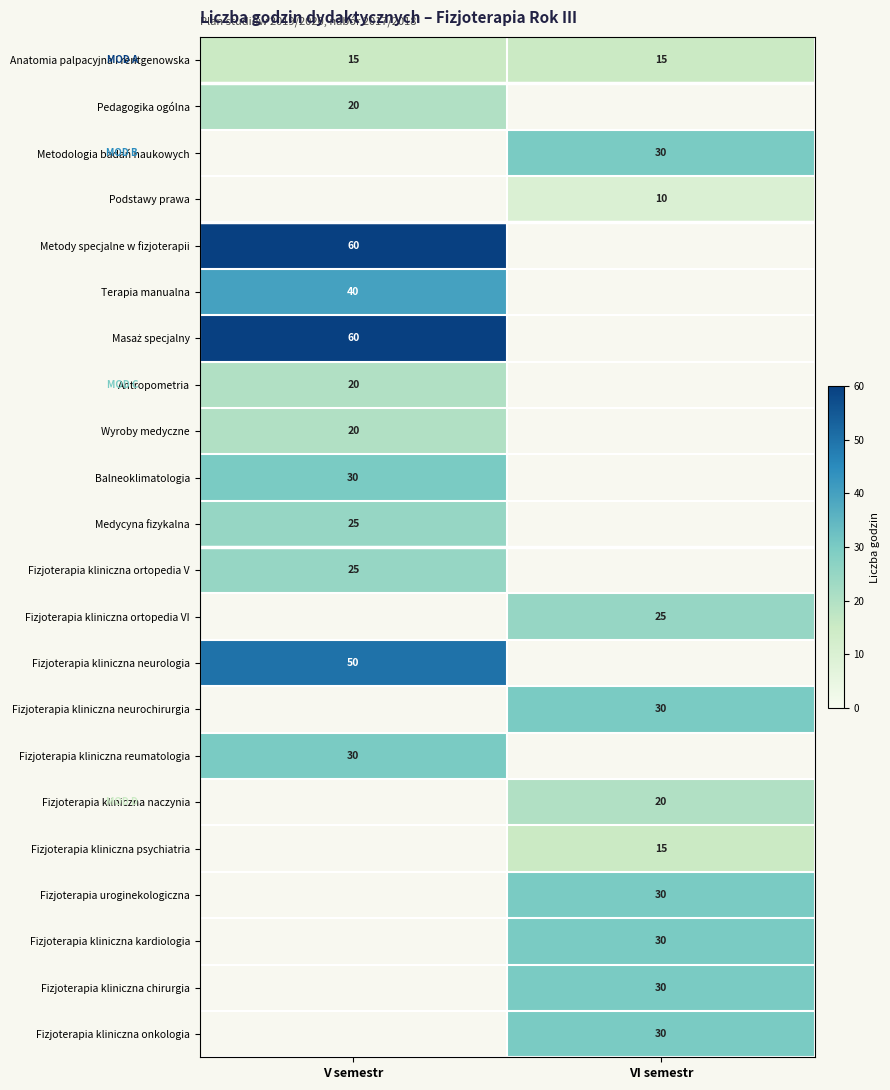

At how many categories does at least one series exceed 14?

2